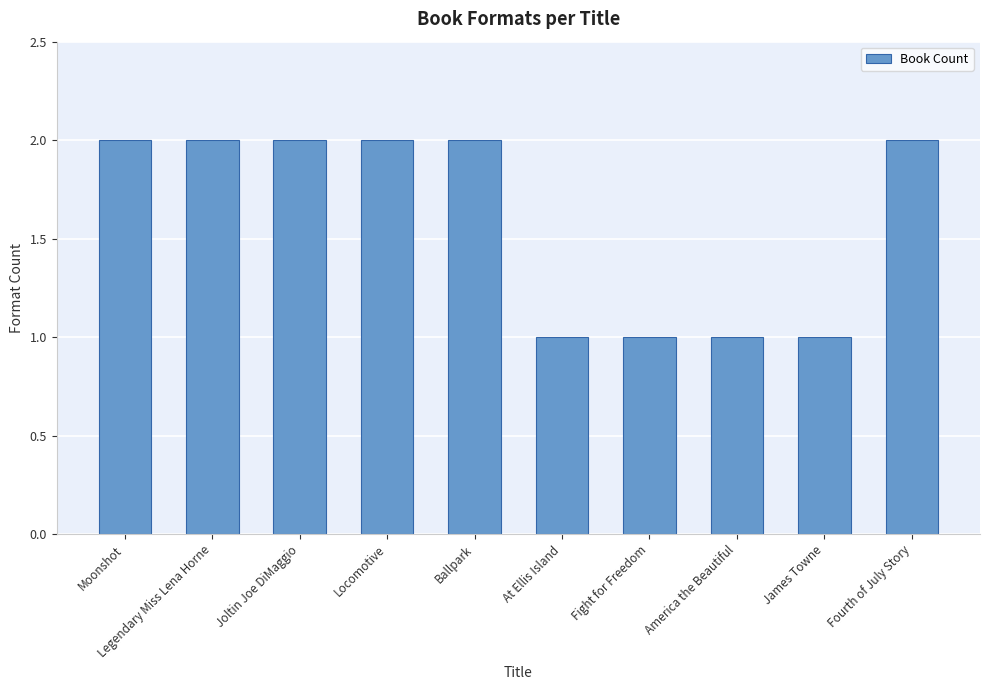

Reading left to right, list all the values displayed in this chart.

2	2	2	2	2	1	1	1	1	2